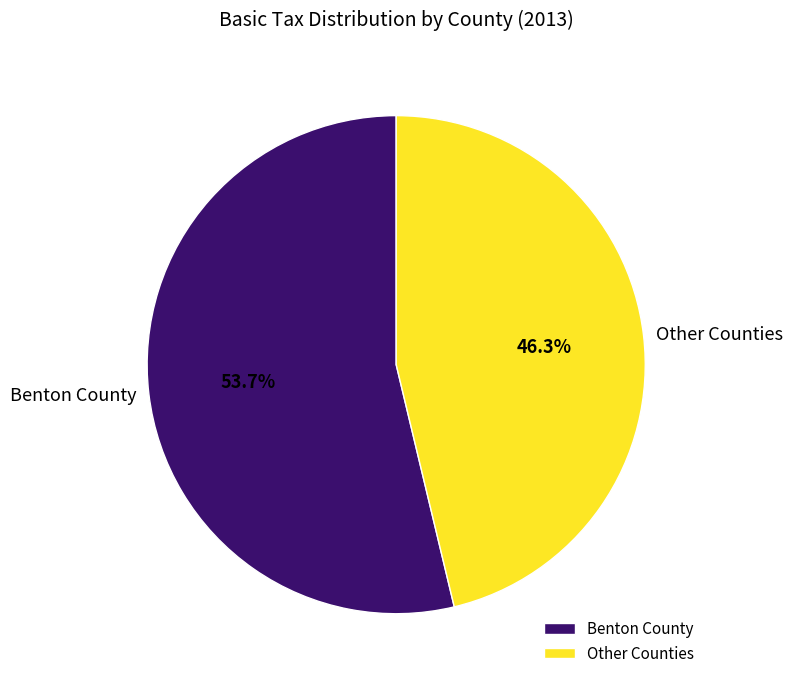

Combined, what portion of the pie is Other Counties and Benton County?

100.0%